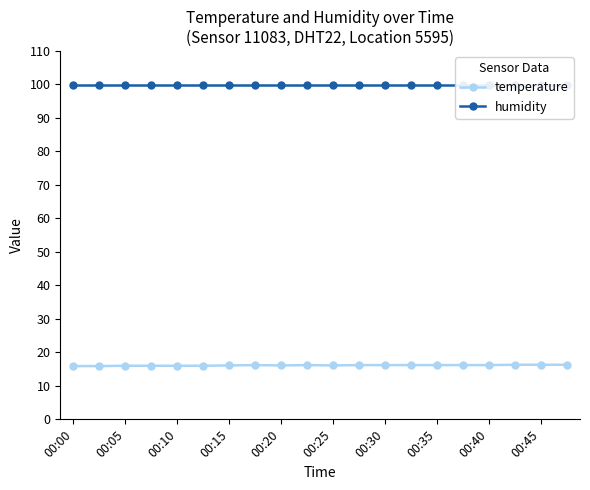

The value of temperature at 00:05 is 16.0. True or false?

True